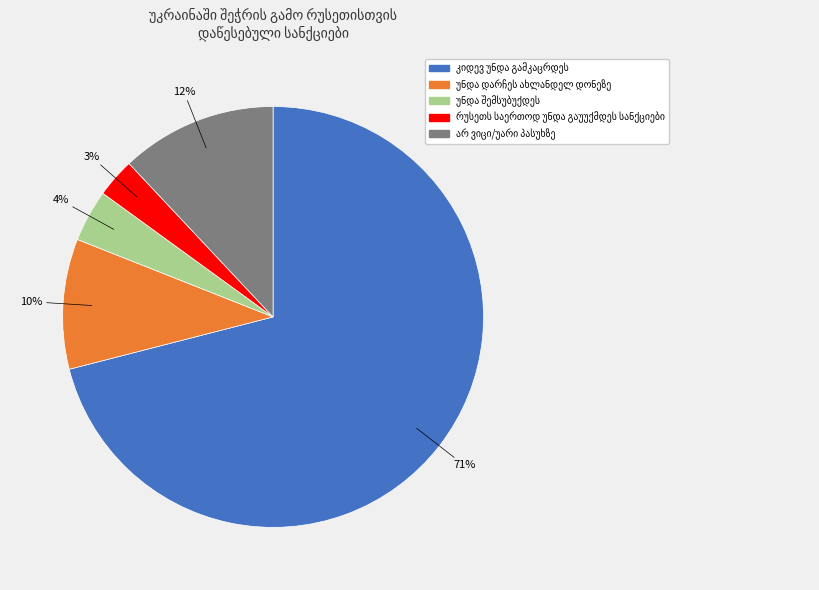

To the nearest percent, what is the average slice percentage?

20%